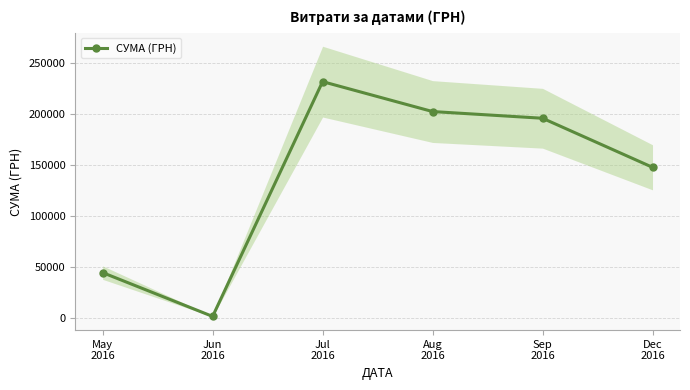

The chart shows a value of 44147.8 at May
2016. True or false?

True